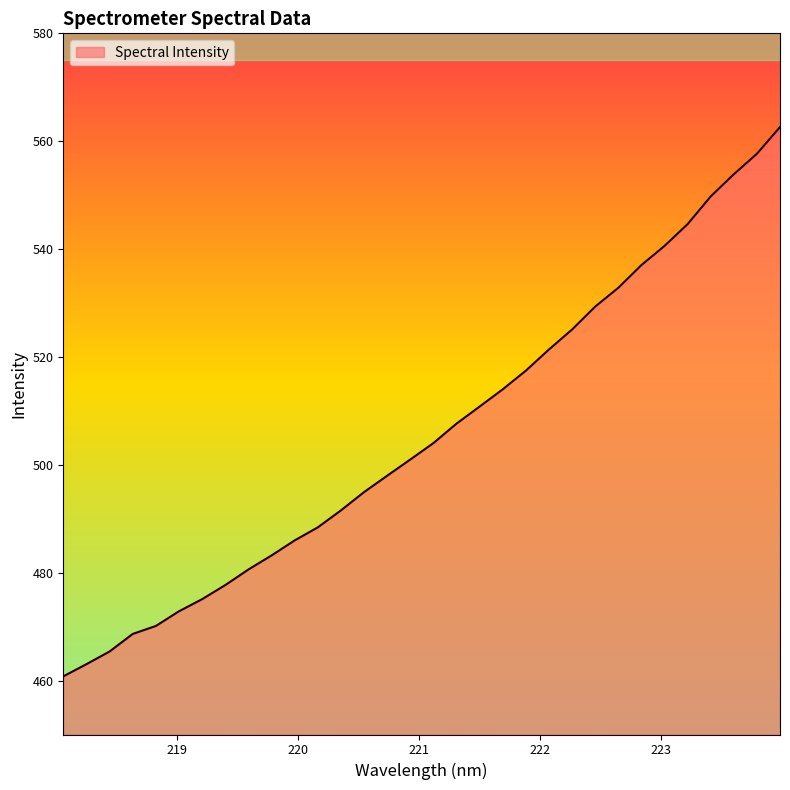

How many values exceed 504?

16